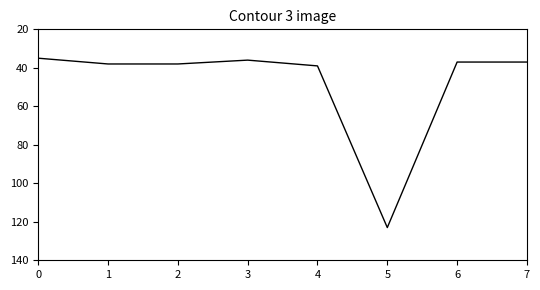

The chart shows a value of 56 at 1. True or false?

False